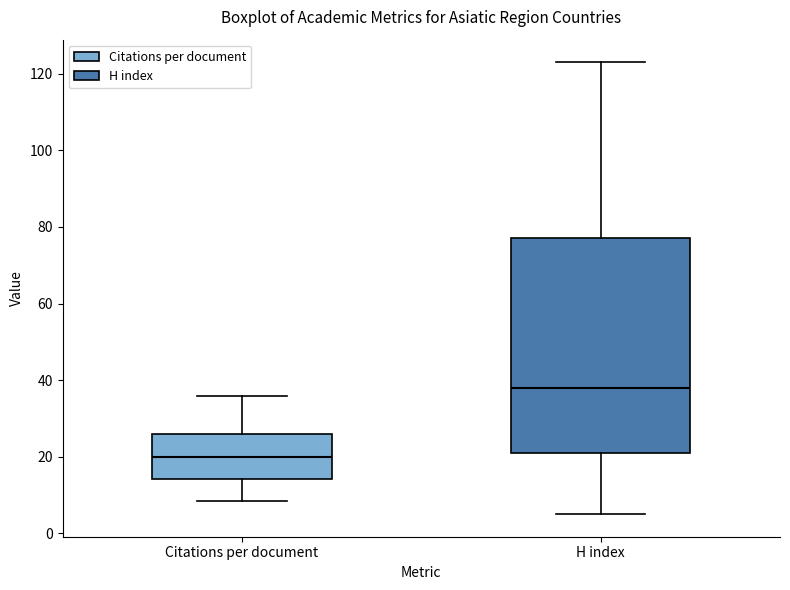

Reading left to right, transcribe this box plot: for each box, give where its median line is, the range the box spans, and where its two whiskers end, as read against the y-axis. The values are not printed on the chart, so give them approximately, as read against the axis.

Citations per document: median 20, box 14 to 26, whiskers 8 to 36
H index: median 38, box 22 to 78, whiskers 6 to 124